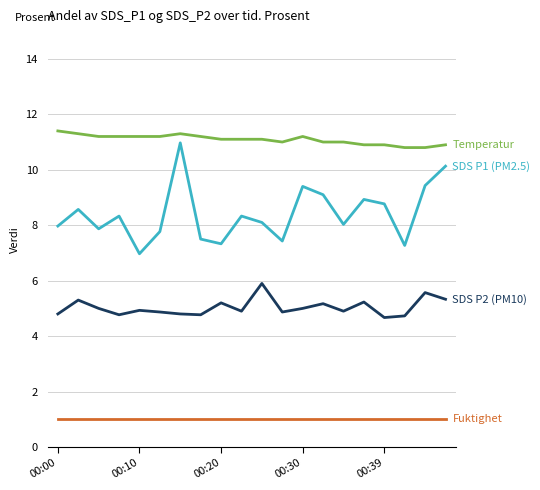

What is the minimum value shown in the chart?

1.0